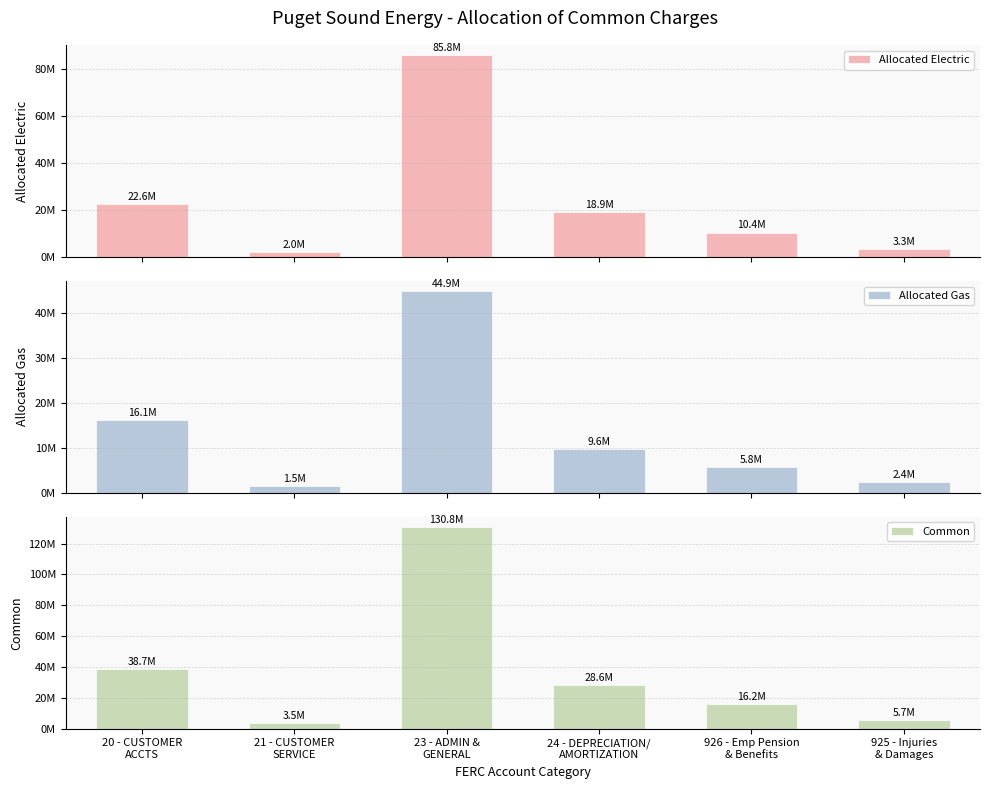

What is the difference between the maximum and minimum values in the Allocated Gas series?

43458211.9